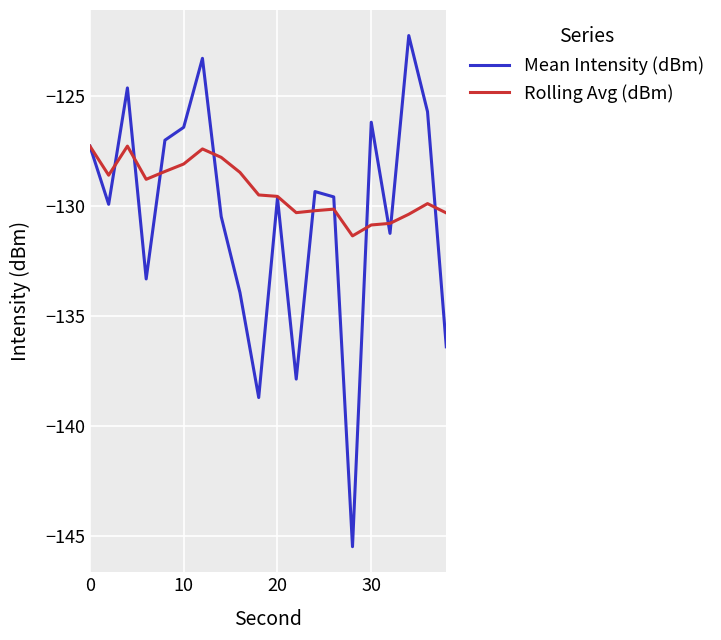

Which series has the largest total across all categories?

Rolling Avg (dBm)